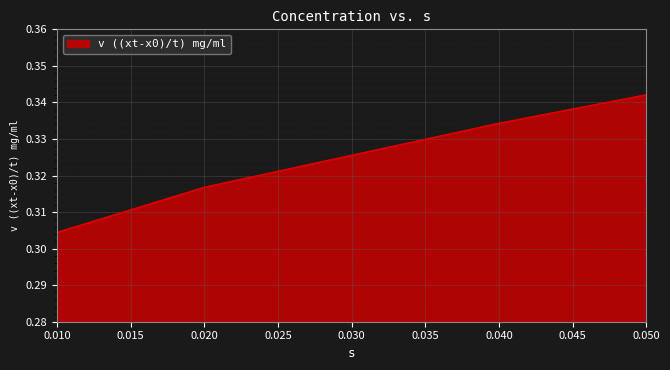

What is the sum of the values at 0.030 and 0.010?

0.6